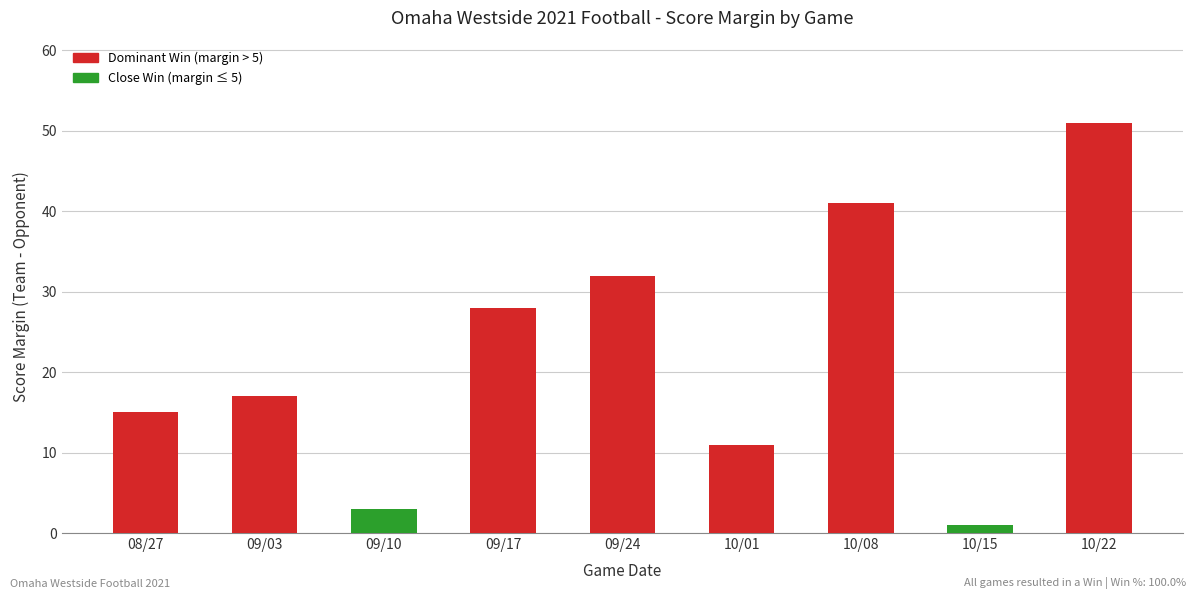

Which category has the lowest value across all series?

10/15